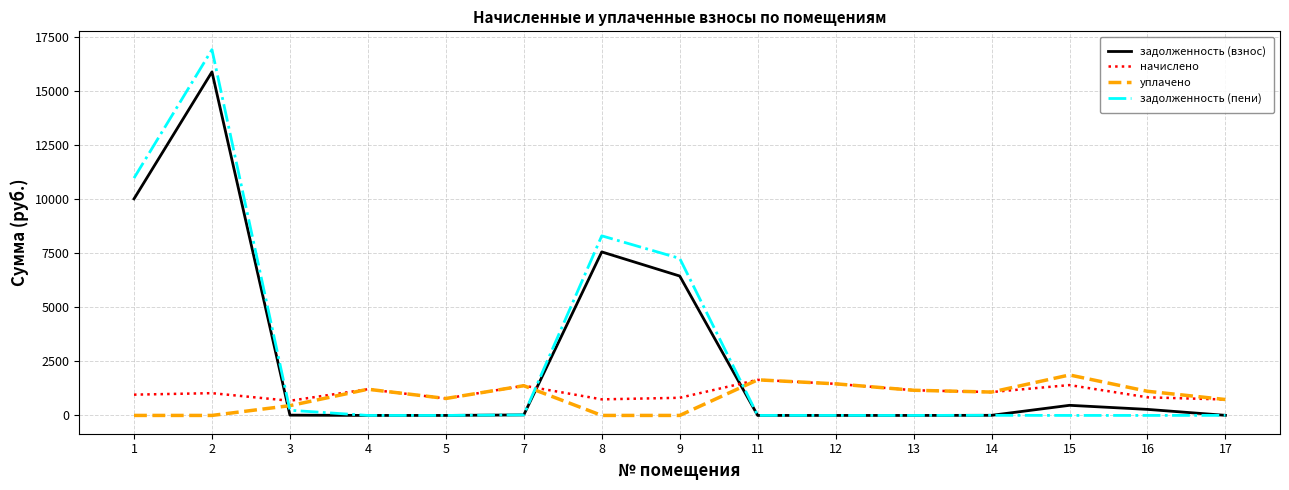

Does the chart display data point markers on the line(s)?

No